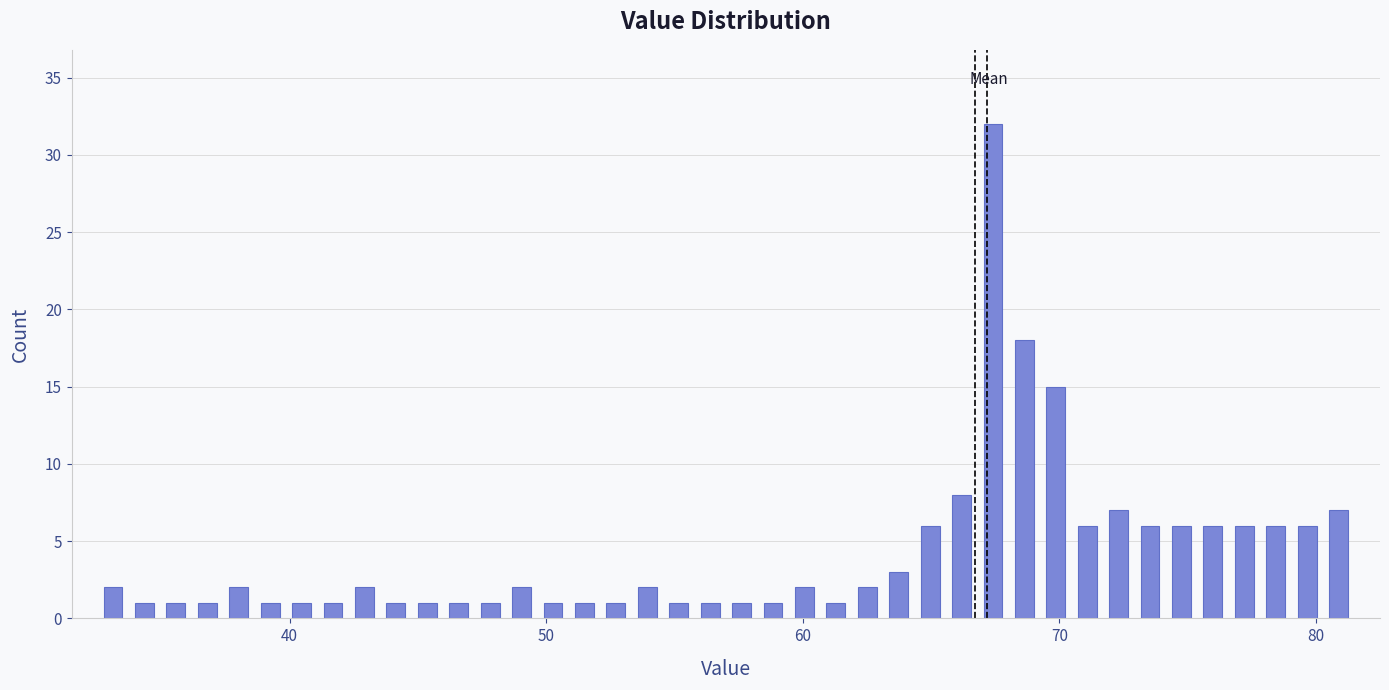

Read against the x-axis, roughly where is the centre of the tallest bar?

67